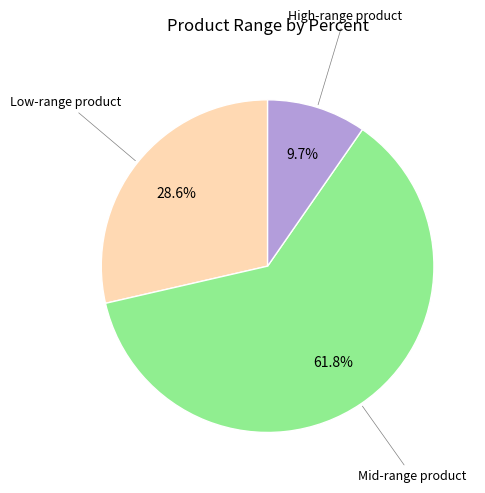

Is there any slice that represents more than half of the pie?

Yes